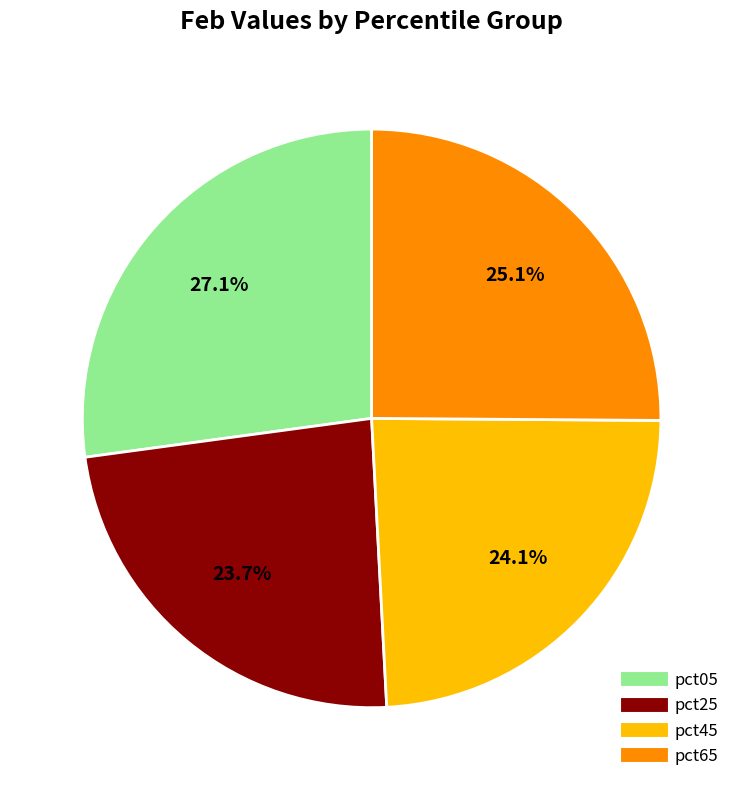

Is there any slice that represents more than half of the pie?

No